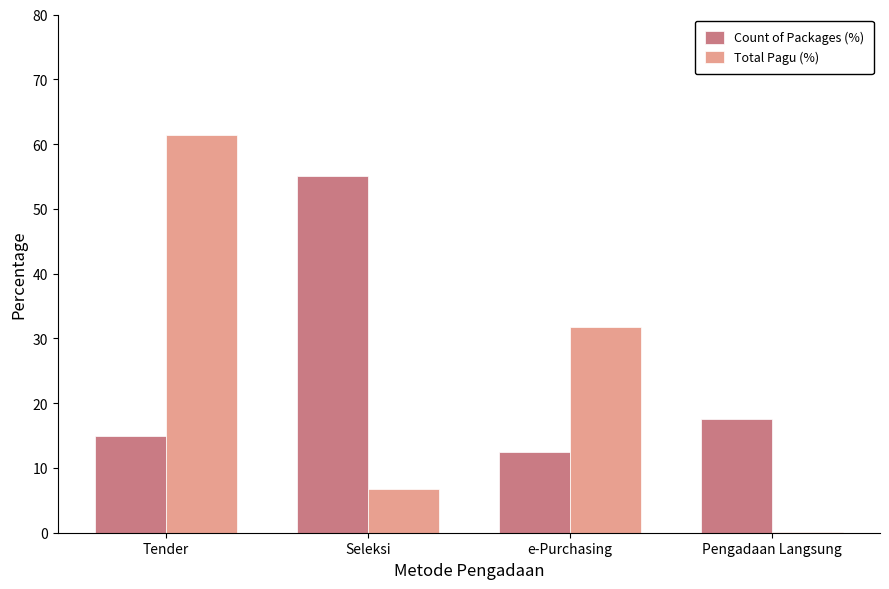

At which category is the sum across all series the highest?

Tender